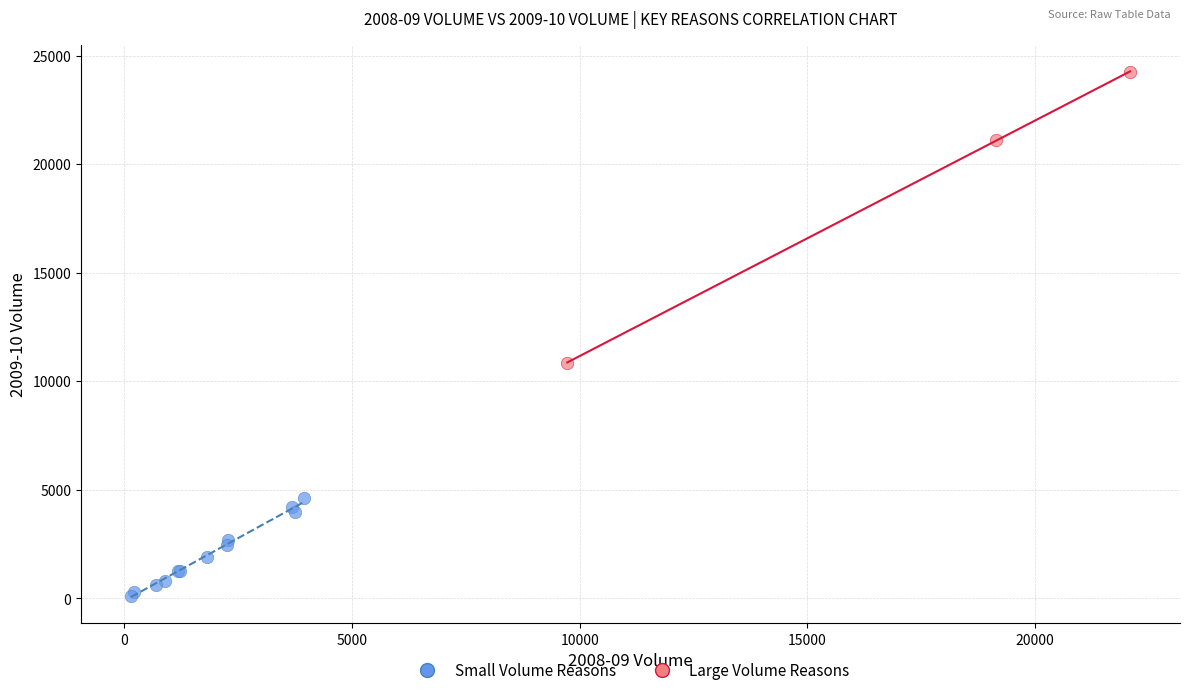

Which series contains the lowest Y value?

Small Volume Reasons